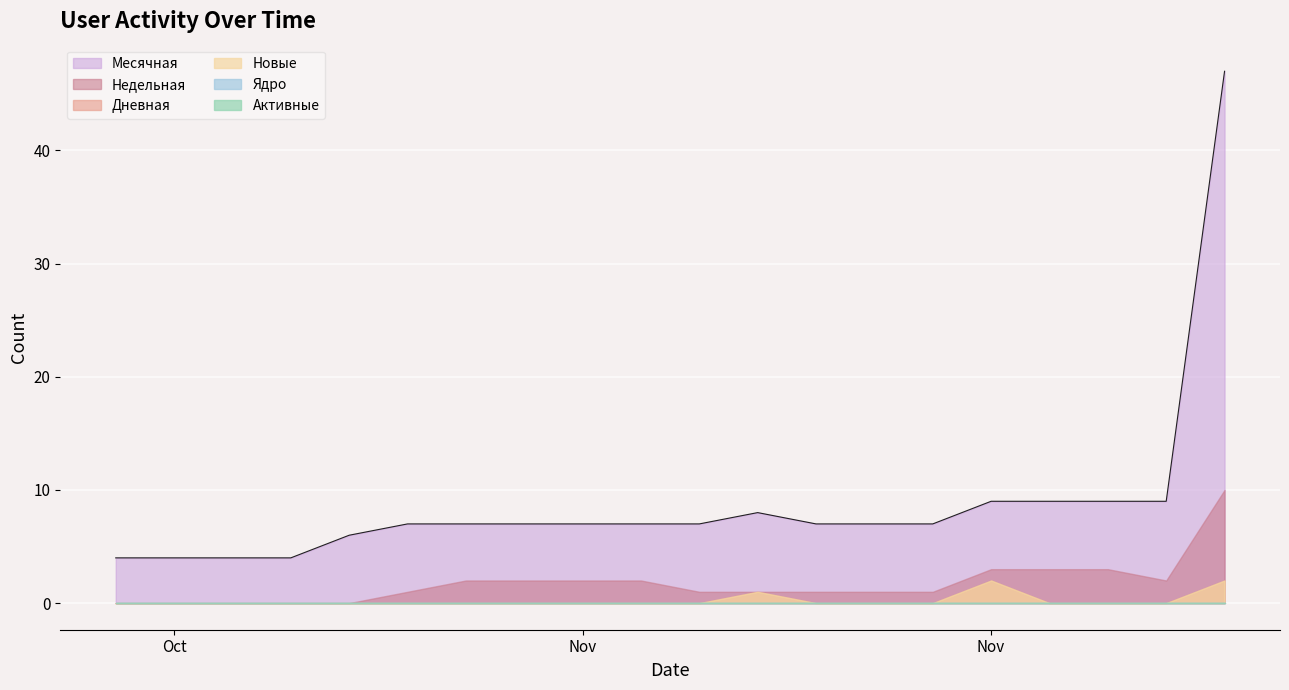

Is it true that Недельная equals 2 at 2017-11-06?

True